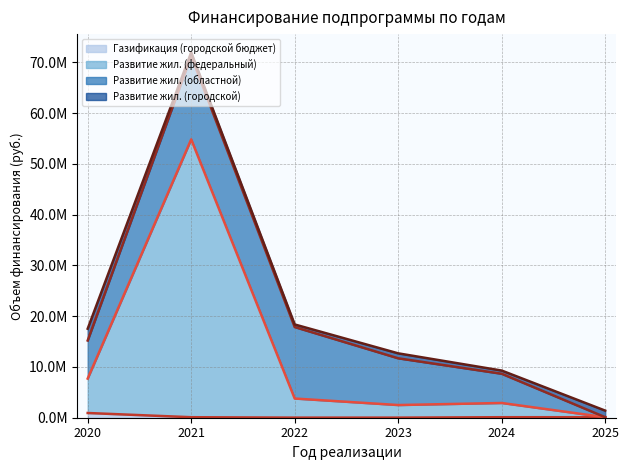

True or false: Газификация (городской бюджет) and Развитие жил. (федеральный) cross at least once.

False